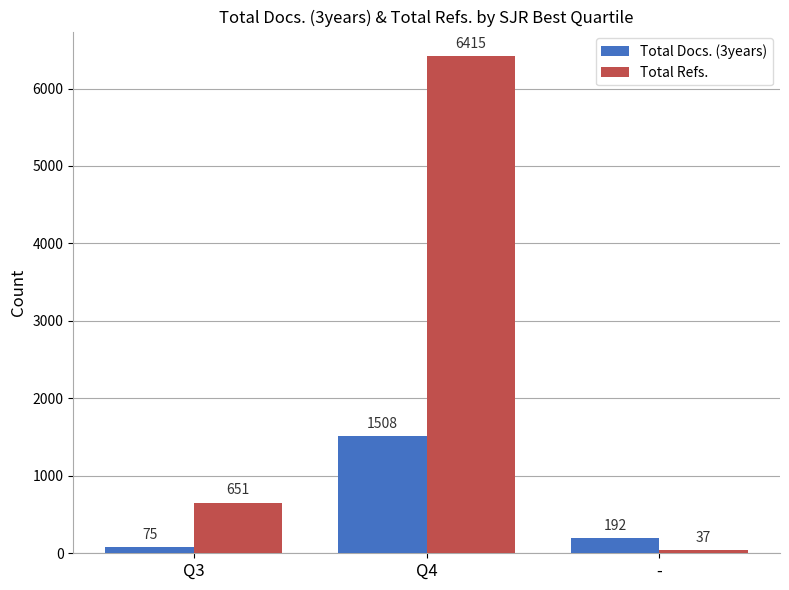

What is the label of the 1st bar from the left?

Q3